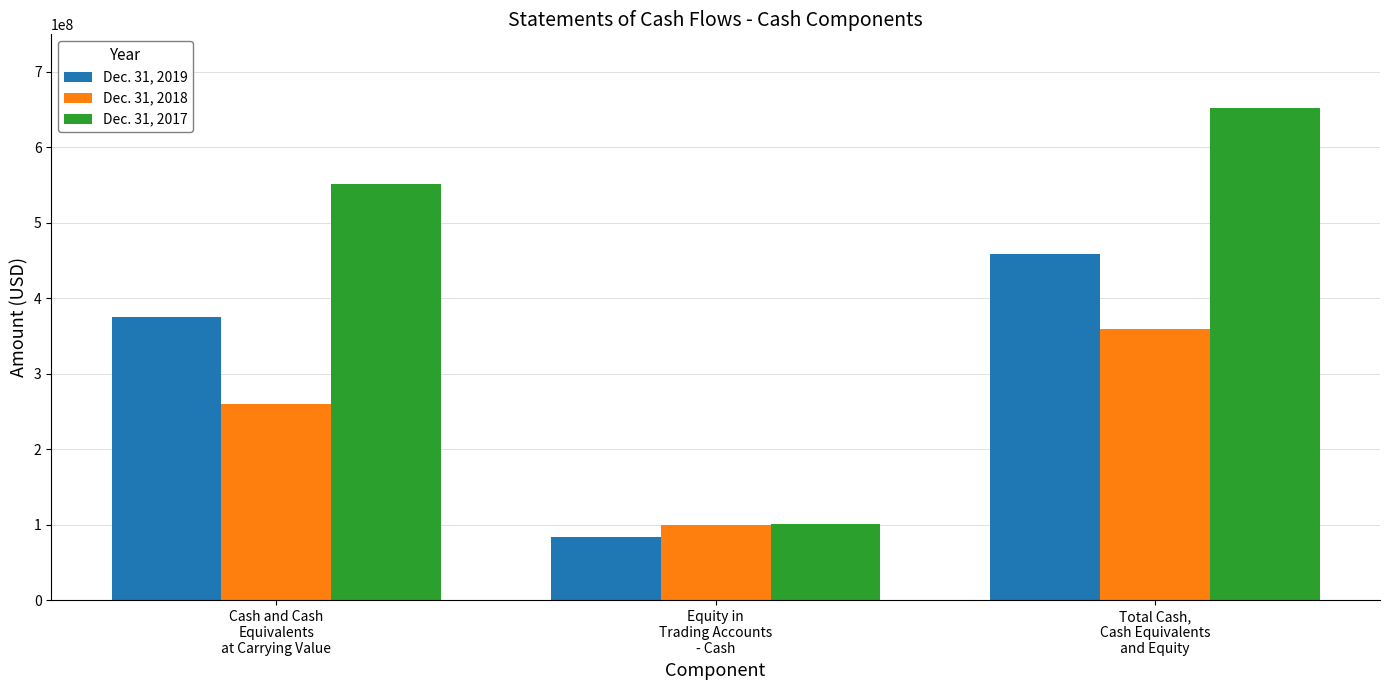

The value of Dec. 31, 2019 at Equity in
Trading Accounts
- Cash is 83410316. True or false?

True